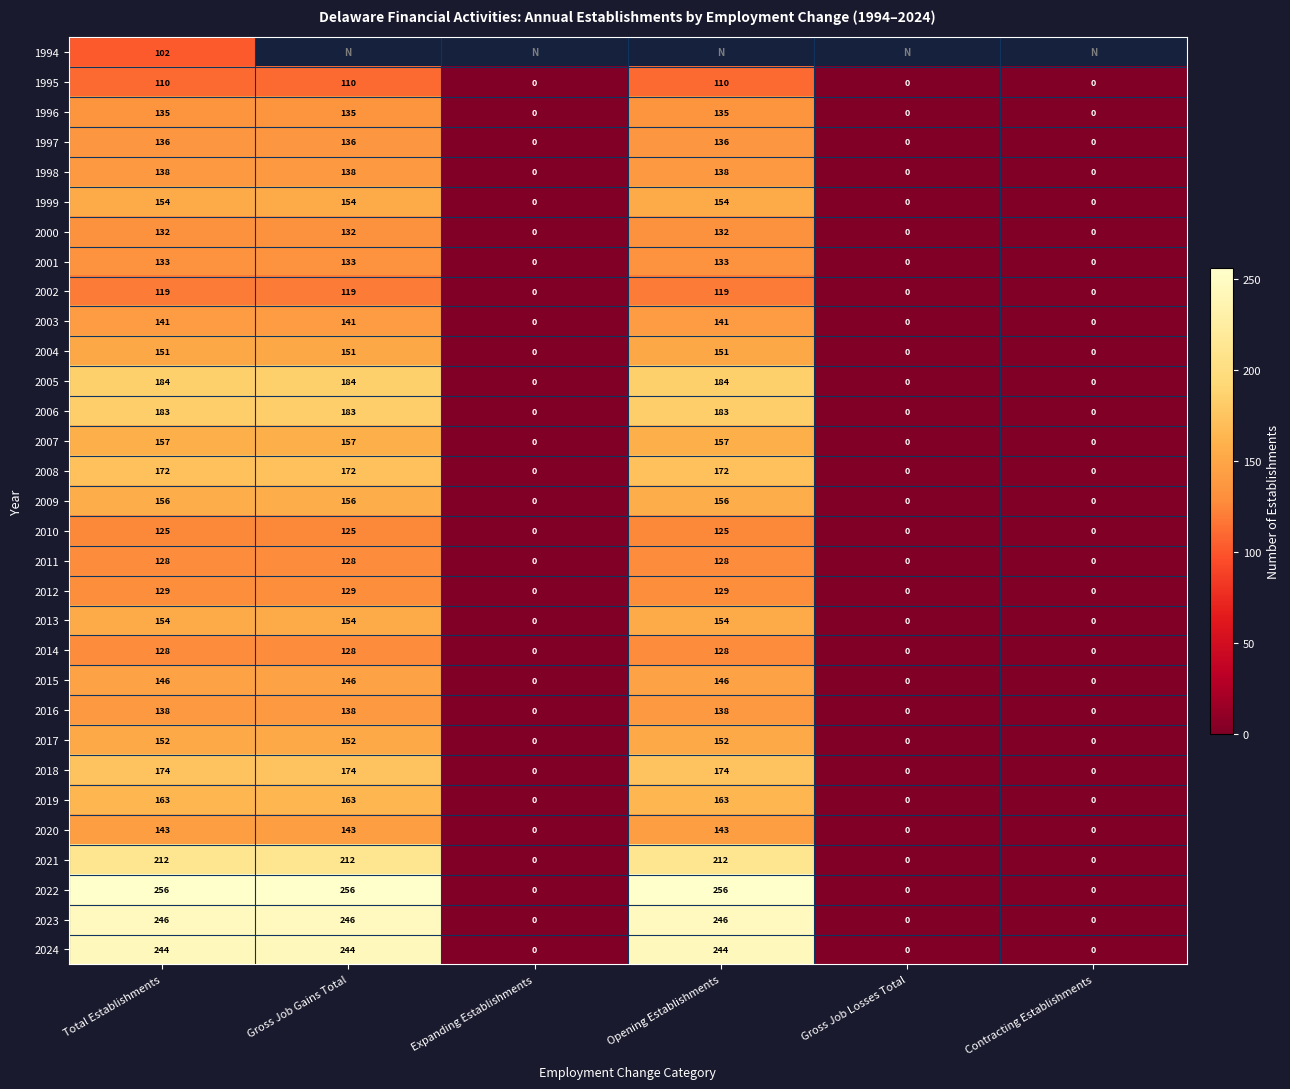

At how many categories does at least one series exceed 59?

3